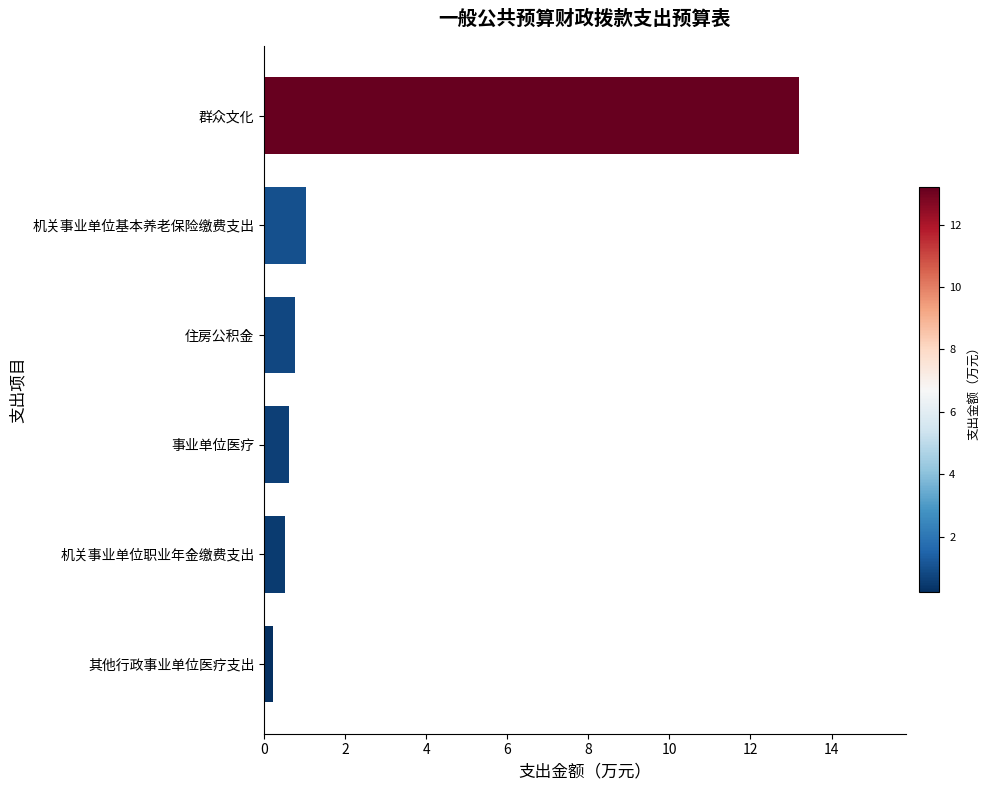

At which category does the chart reach its peak across all series?

群众文化